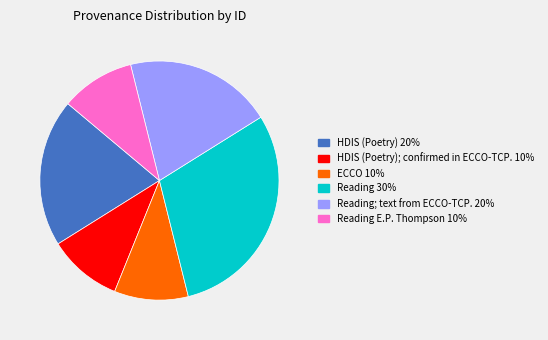

Does any single category account for the majority?

No